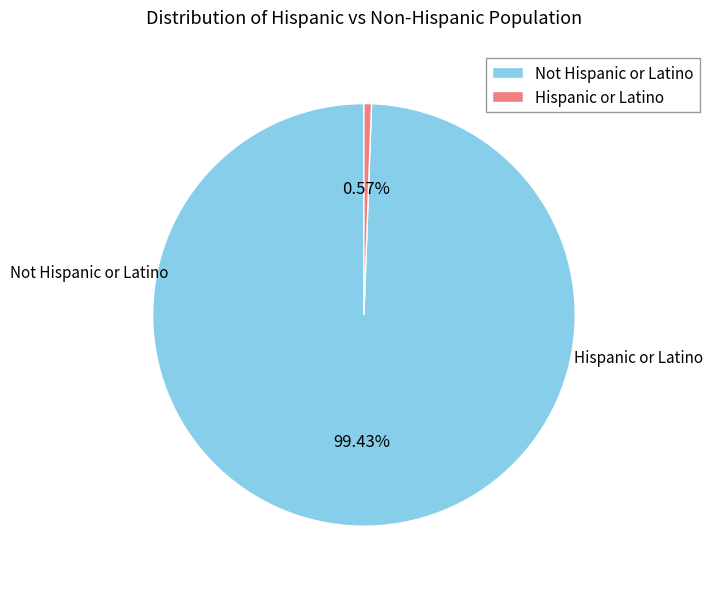

True or false: Hispanic or Latino accounts for 11% of the total.

False